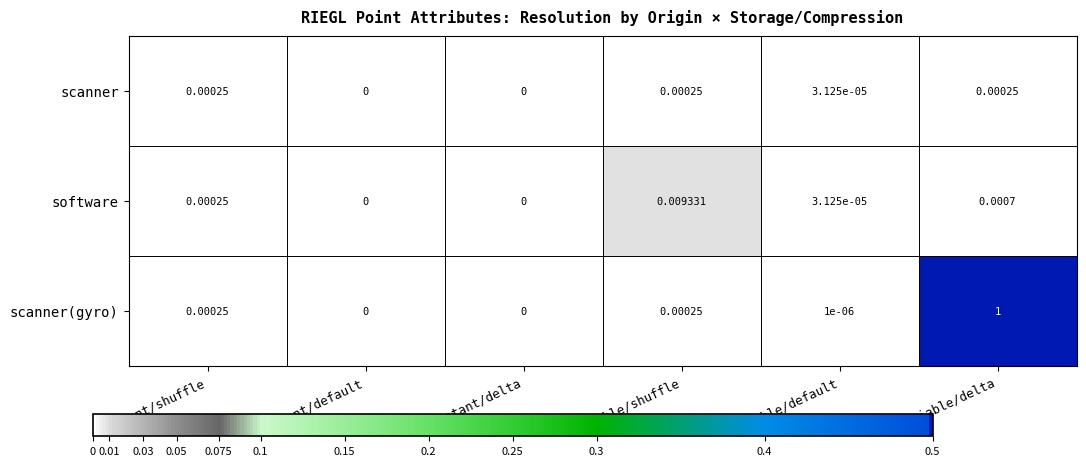

How many data points in software are above 0?

4